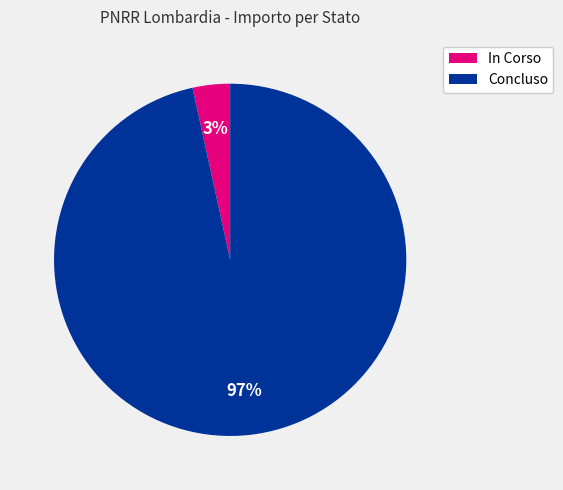

Which has a higher value, Concluso or In Corso?

Concluso